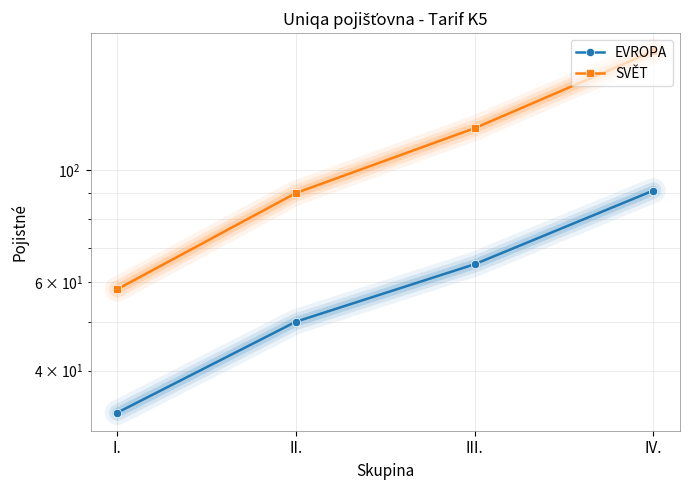

What is the label of the 2nd point from the right?

III.